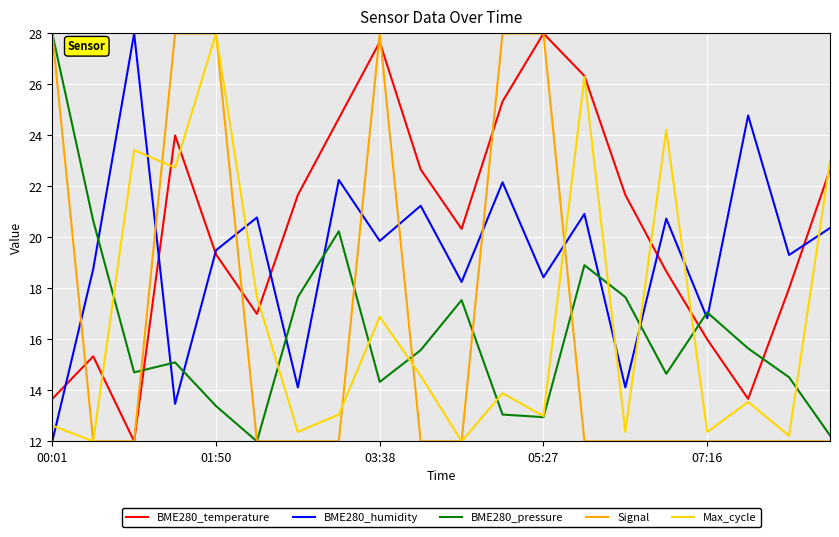

What is the maximum value for Signal?

28.0